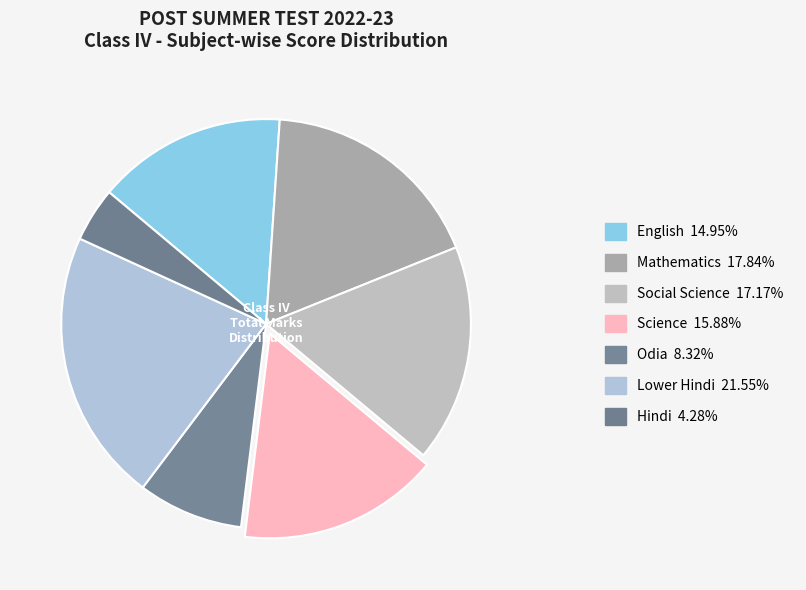

How many slices are in this pie chart?

7